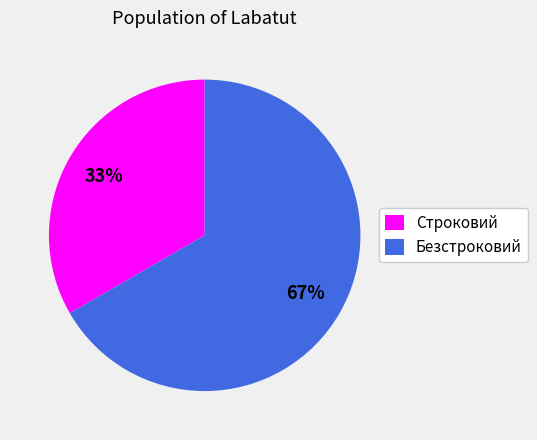

Rank the categories by value from lowest to highest.

Строковий, Безстроковий